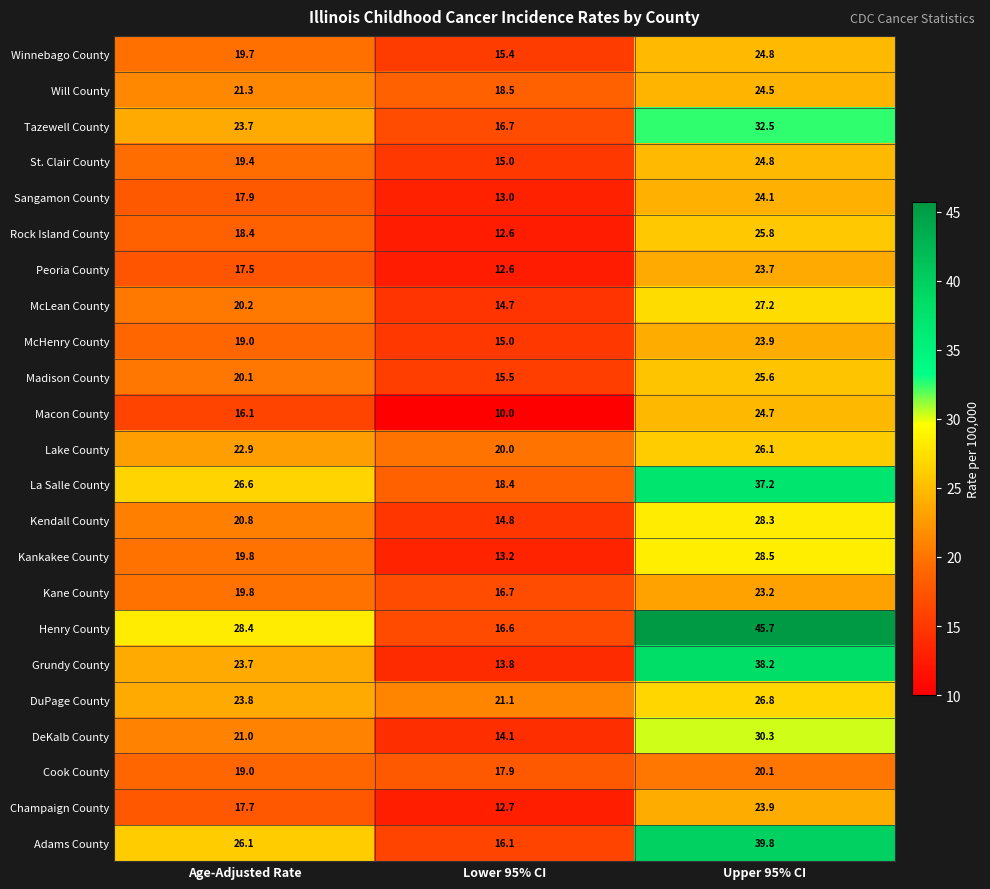

True or false: Kankakee County has a value of 18.8 at Lower 95% CI.

False